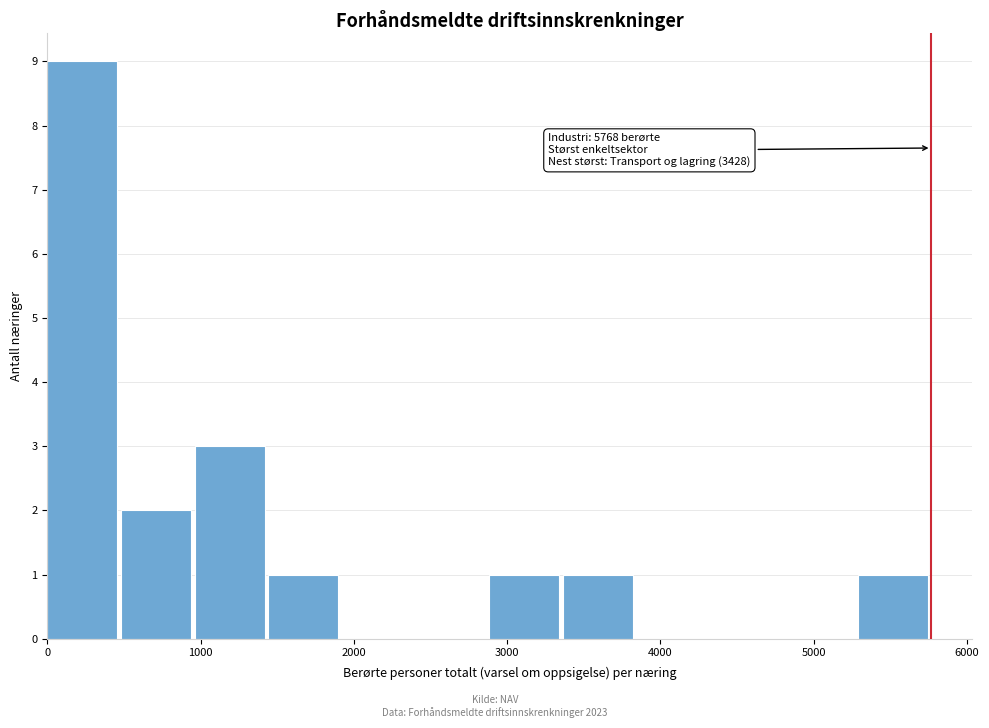

Which range on the x-axis has the tallest bar?

0 to 500